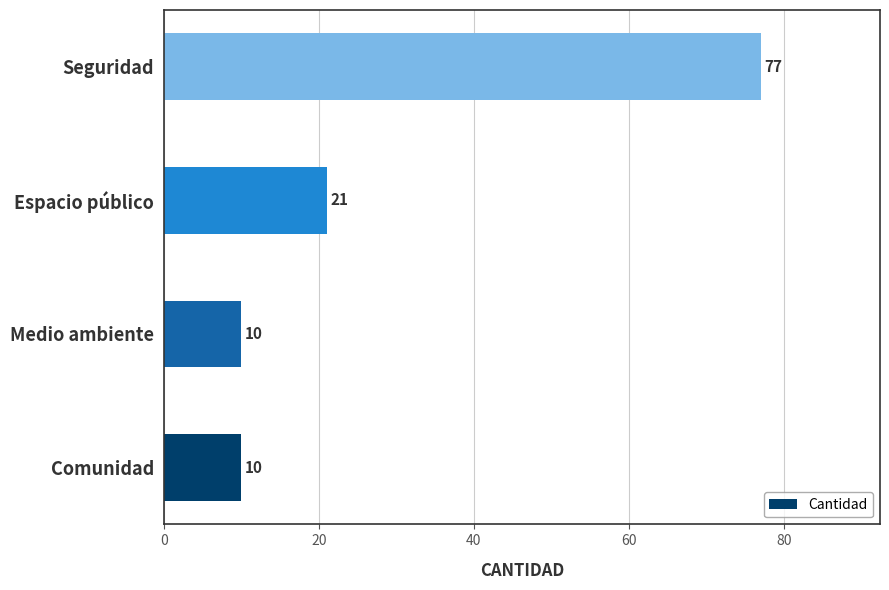

What is the sum of all values?

118